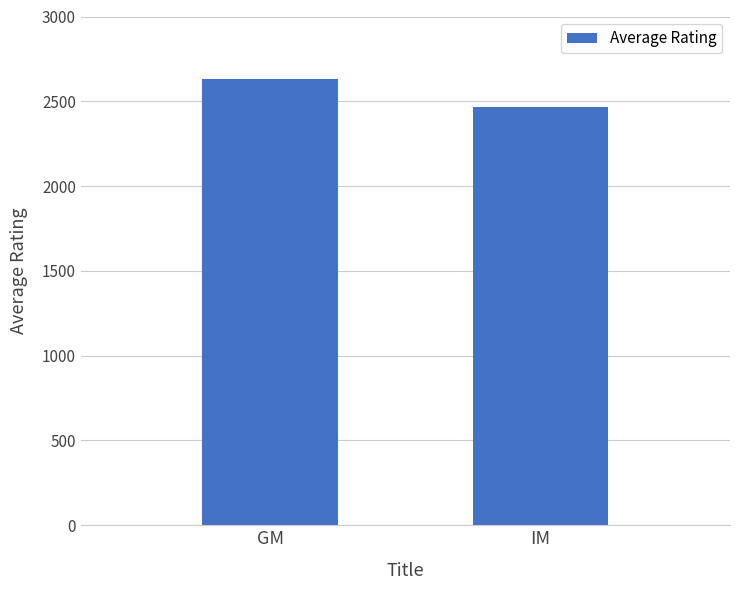

What is the sum of all values?

5096.6